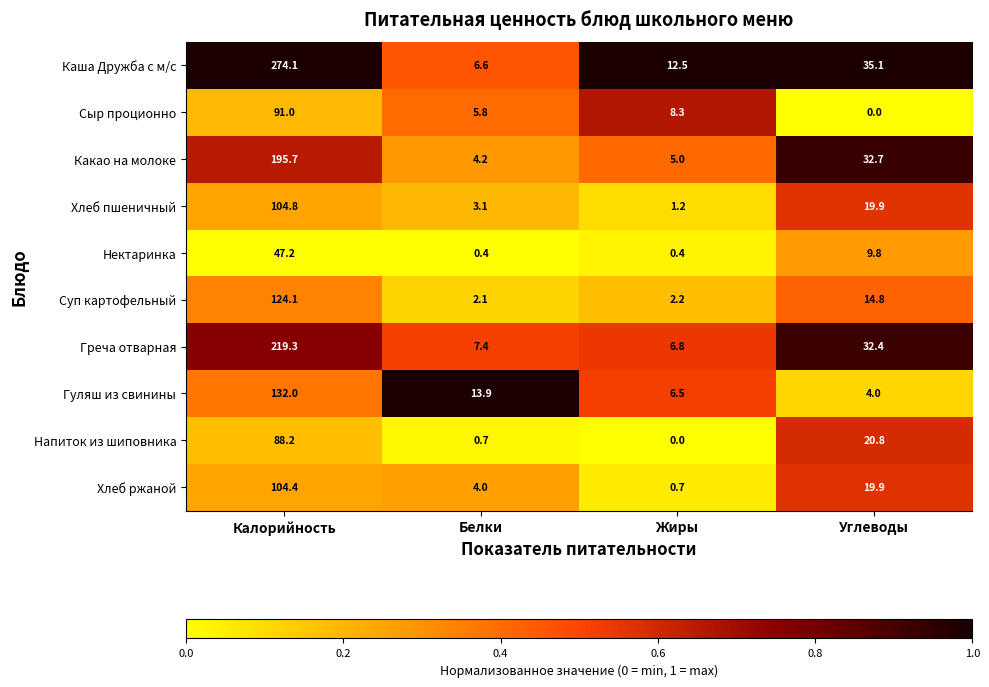

Which category has the lowest value in the Гуляш из свинины series?

Углеводы